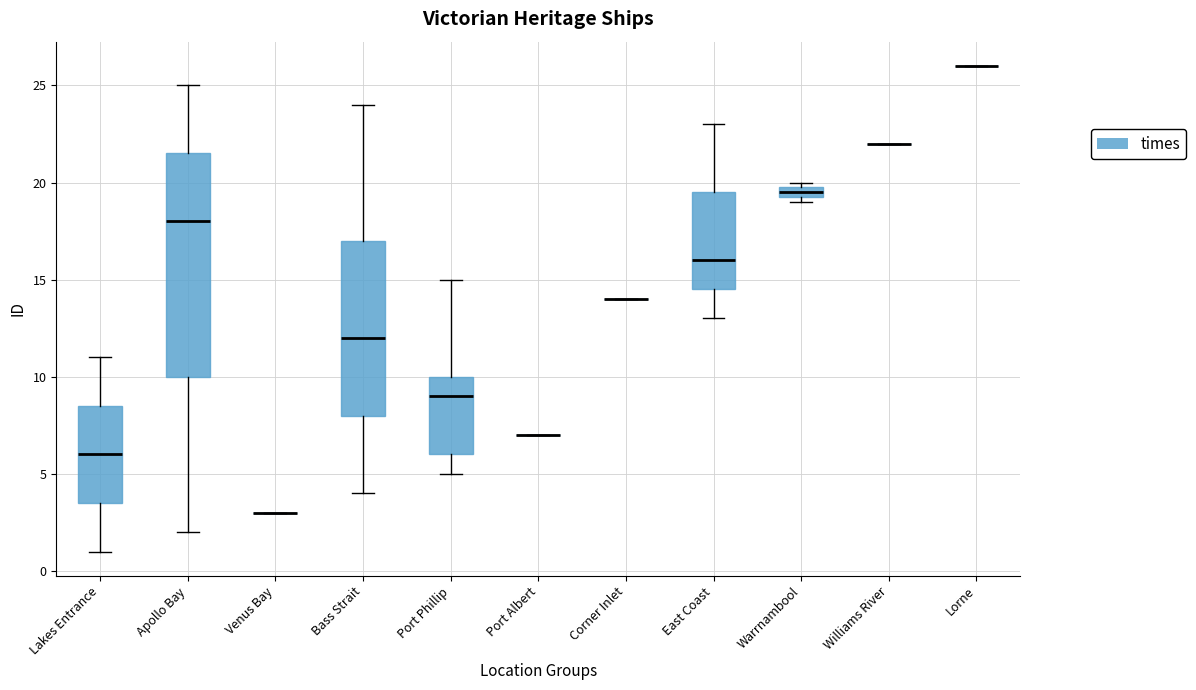

Comparing the boxes themselves (not the whiskers), which one is the tallest?

Apollo Bay